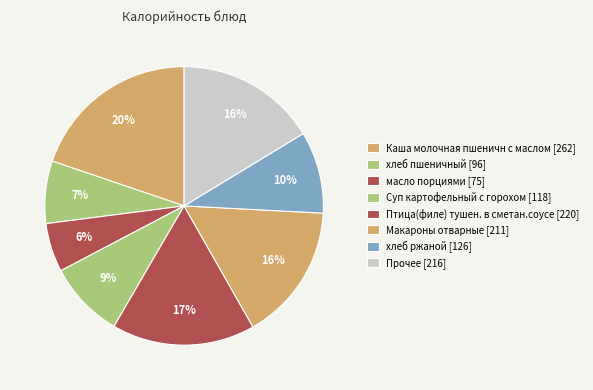

How many slices are in this pie chart?

8